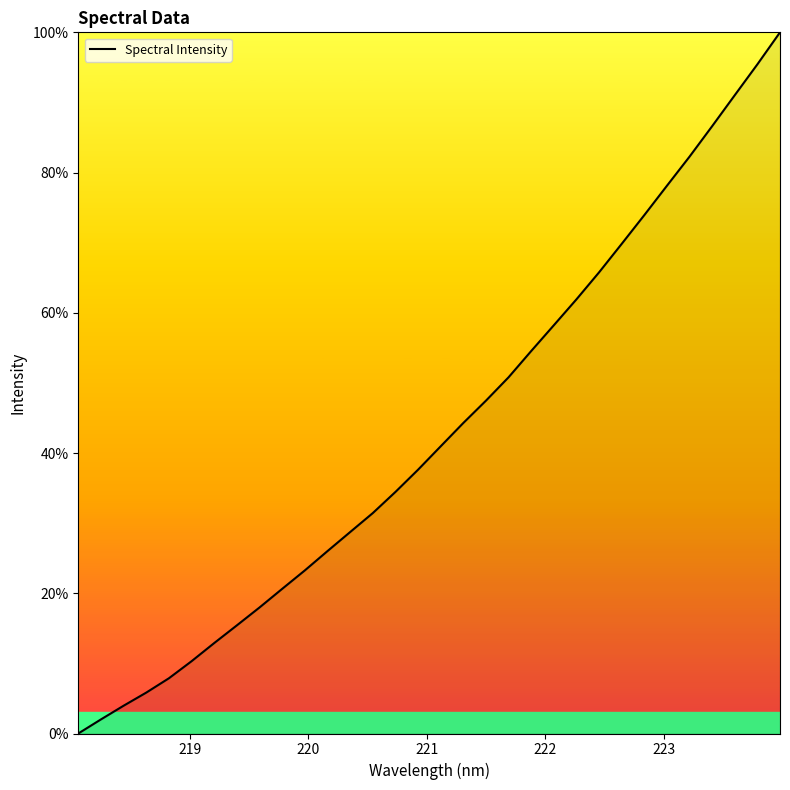

What is the difference between the maximum and minimum values?

100.0